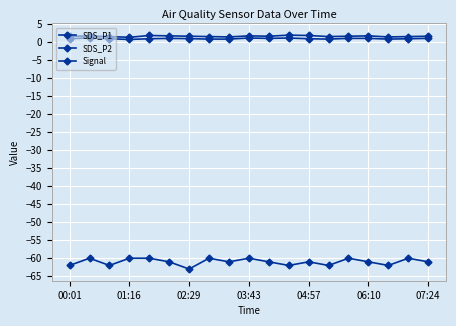

How many lines are shown in the chart?

3